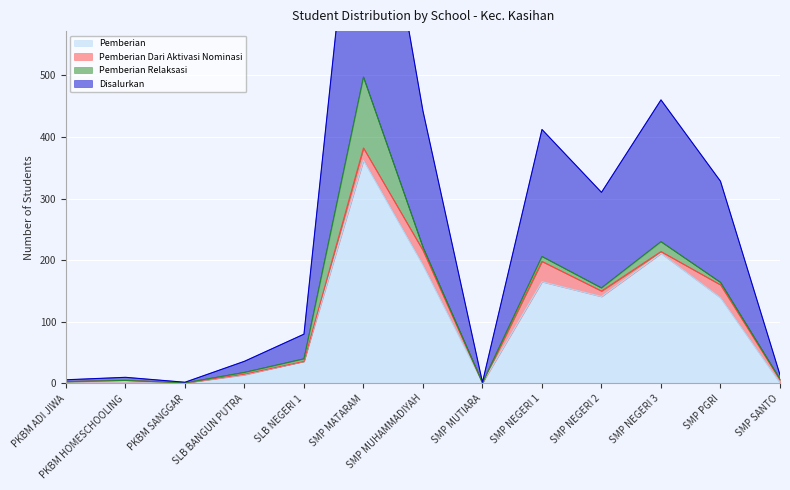

What is the highest value of the Pemberian series?

362